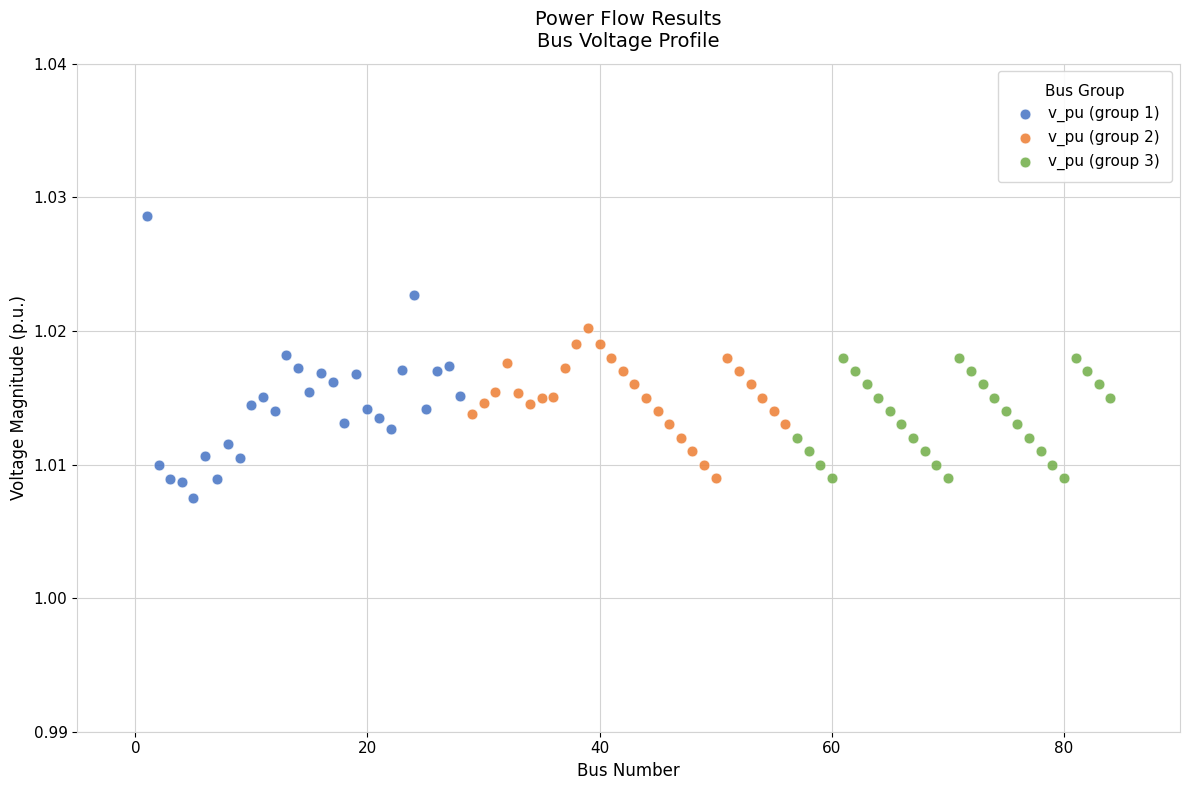

Which series contains the highest Y value?

v_pu (group 1)